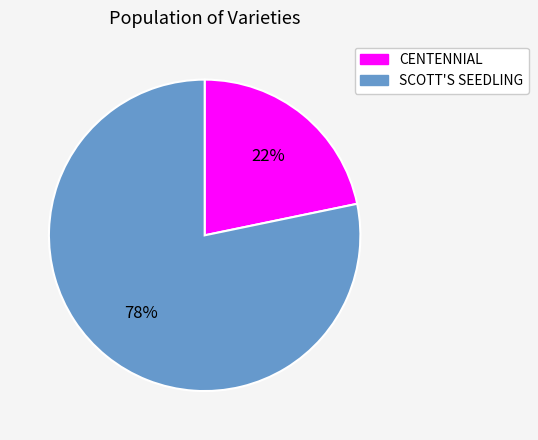

What percentage is the CENTENNIAL slice, to the nearest percent?

22%